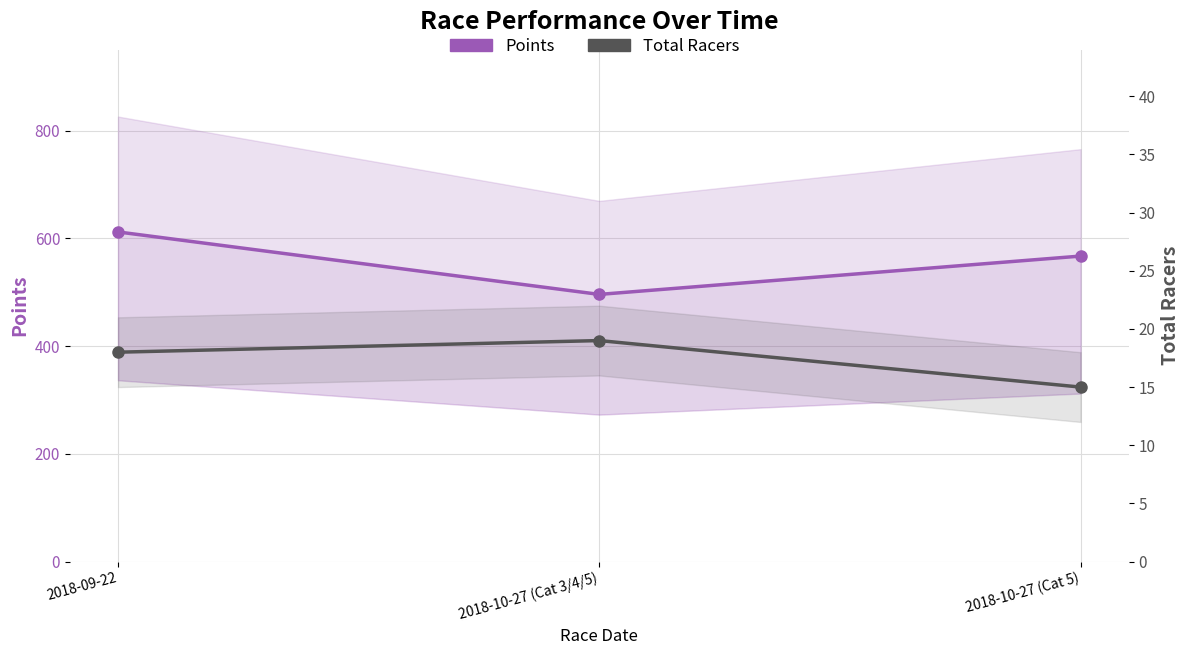

Reading left to right, transcribe all the data shown in this chart.

Points: 2018-09-22=611.8	2018-10-27 (Cat 3/4/5)=495.8	2018-10-27 (Cat 5)=567.0
Total Racers: 2018-09-22=18.0	2018-10-27 (Cat 3/4/5)=19.0	2018-10-27 (Cat 5)=15.0